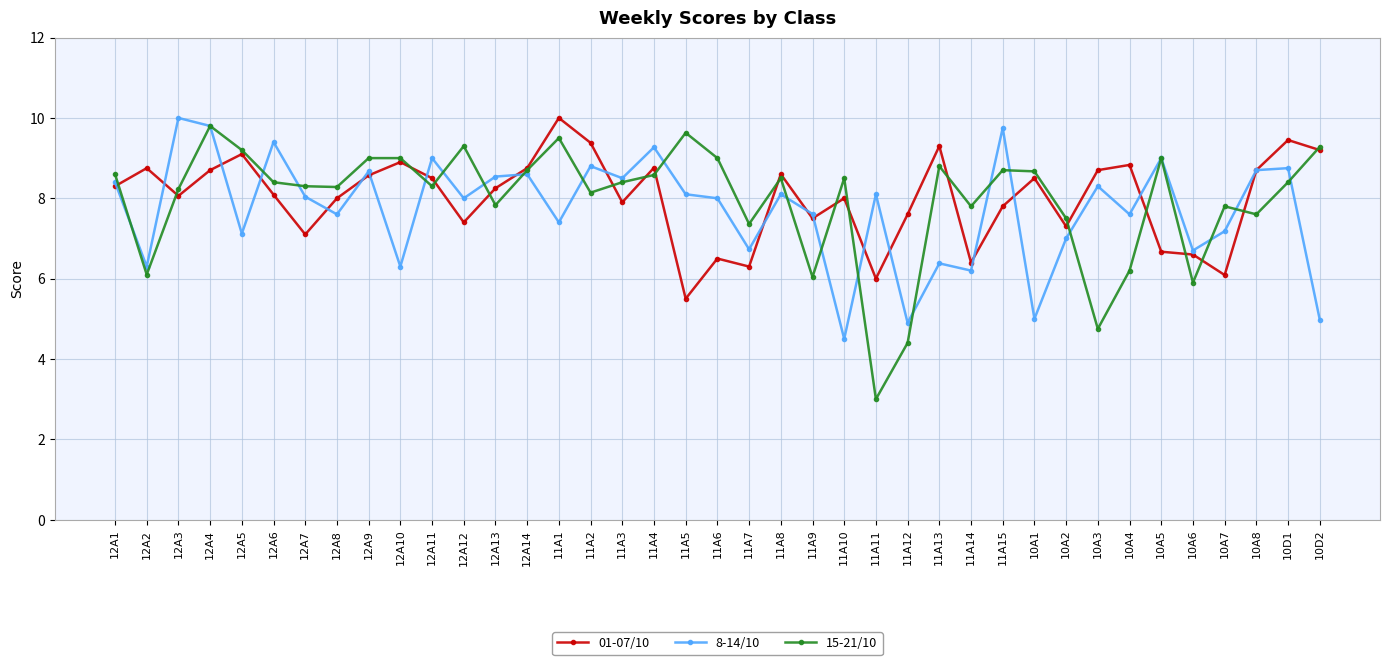

What are all the series names shown in the legend?

01-07/10, 8-14/10, 15-21/10